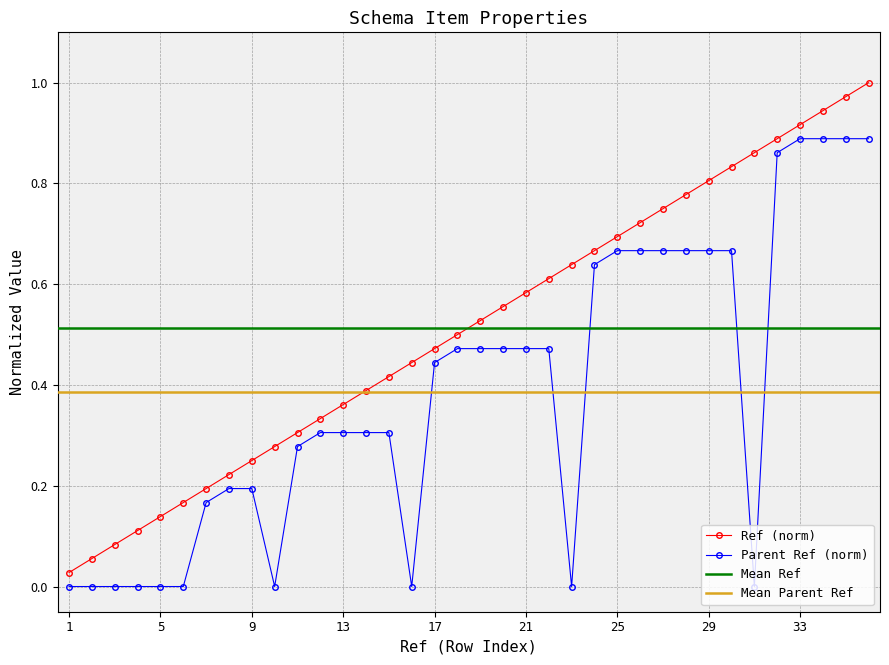

Which has a higher value, 35 or 13?

35